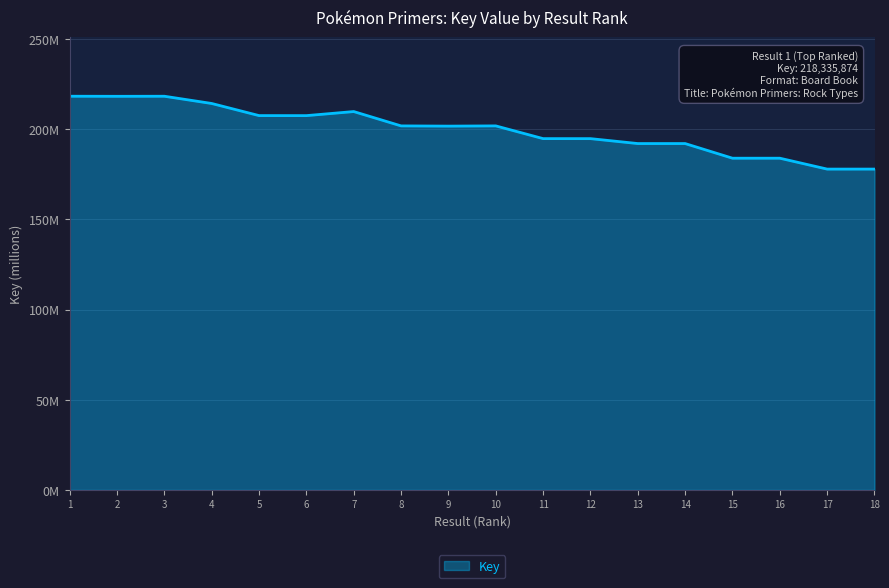

Is this an area chart (filled region under the line)?

Yes